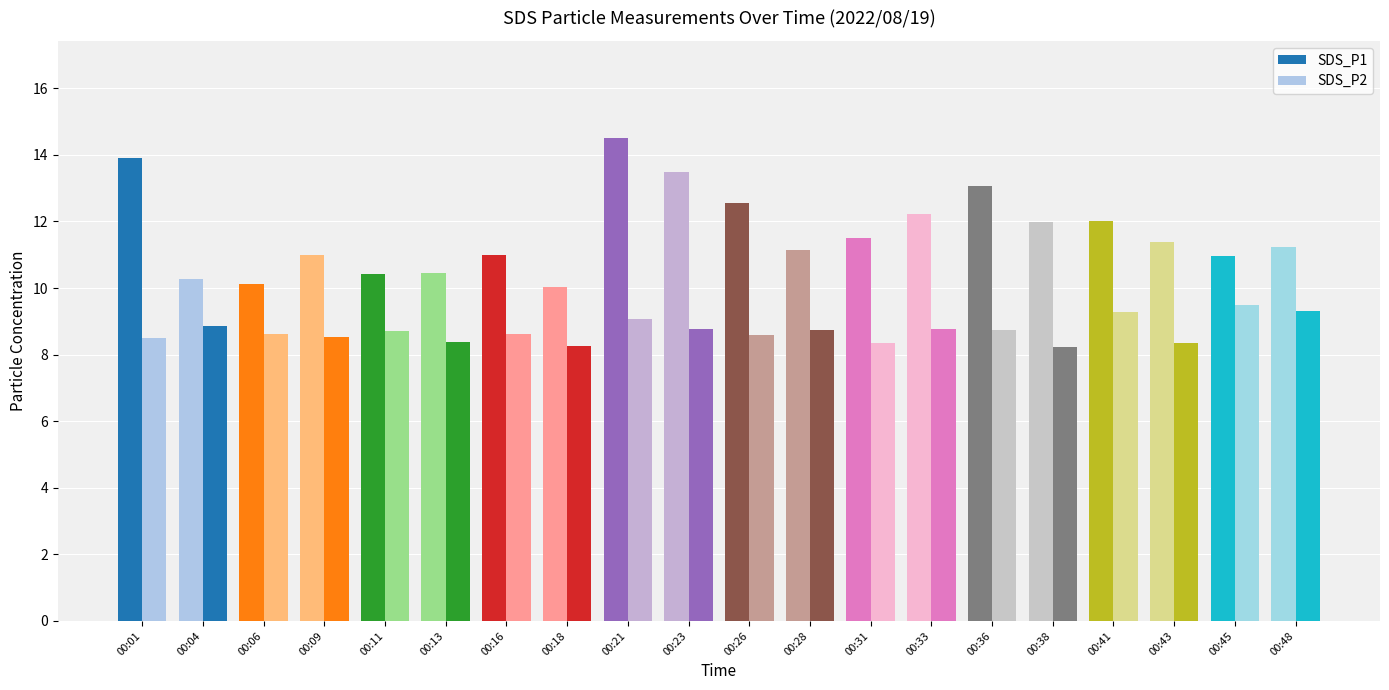

Which series has the largest range (max minus min)?

SDS_P1